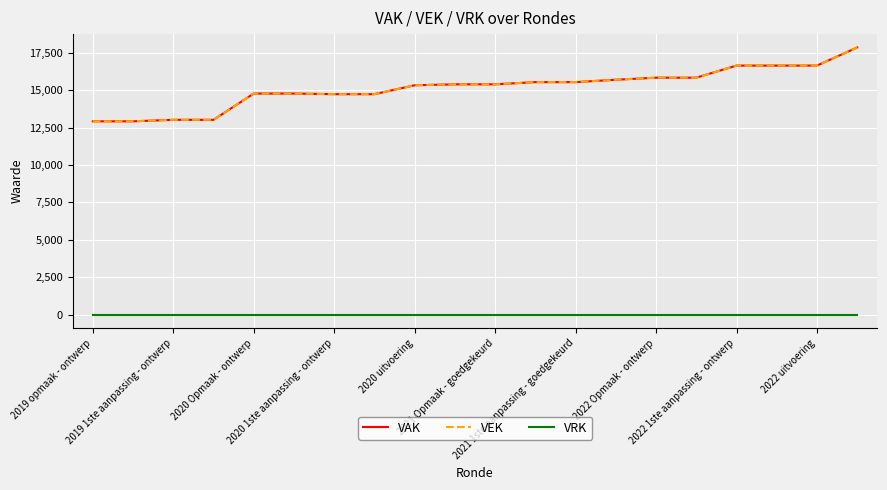

What is the value of the VEK point at the 17th from the left?

16636